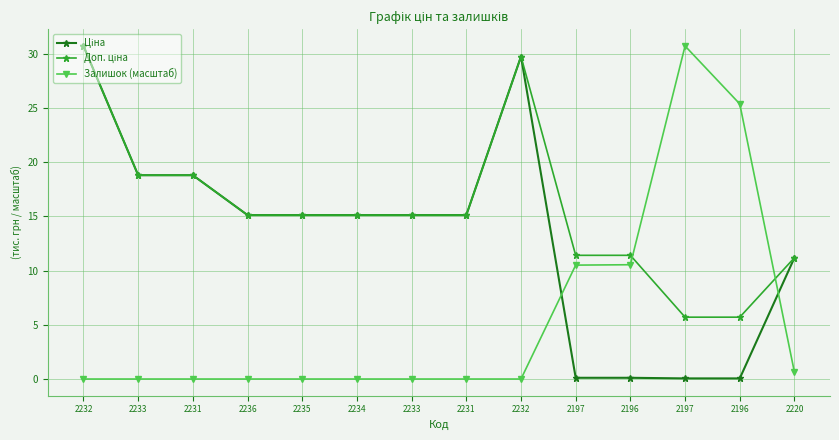

Which series ends up on top after the final intersection of Доп. ціна and Залишок (масштаб)?

Доп. ціна